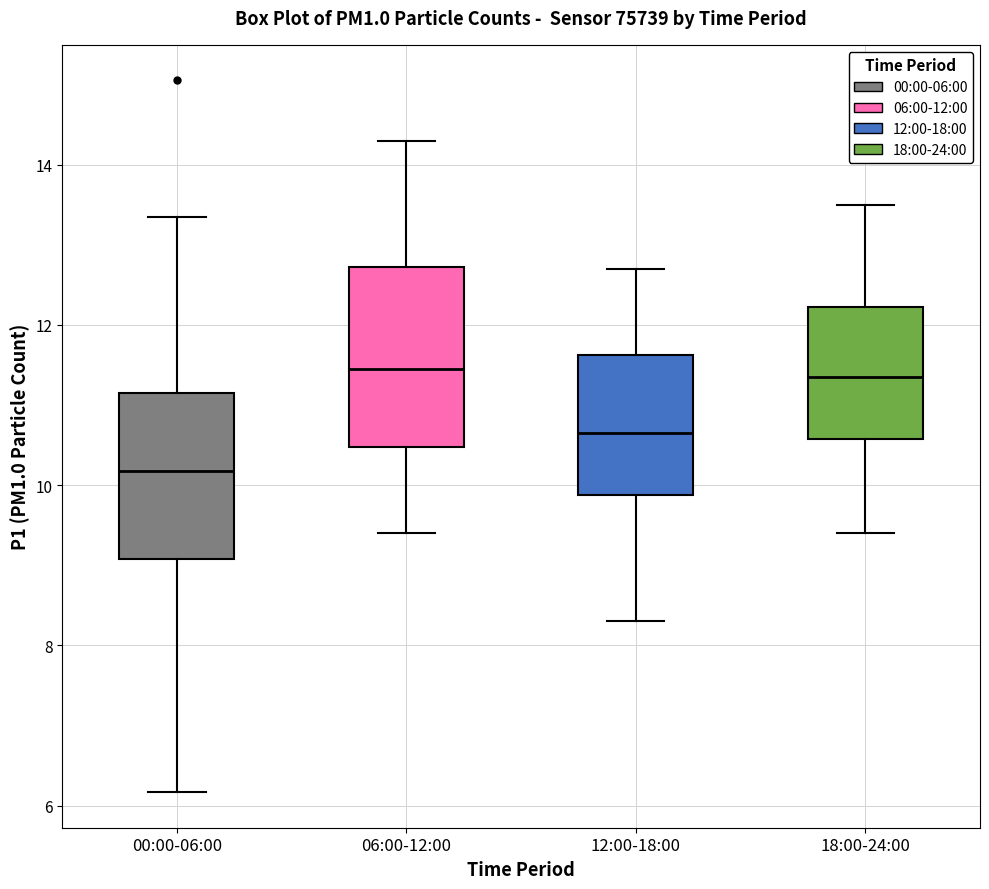

Reading left to right, read every box against the y-axis: the position of its median line, the range the box covers, and the ends of its whiskers. The values are not printed on the chart, so give them approximately, as read against the axis.

00:00-06:00: median 10.2, box 9.0 to 11.2, whiskers 6.2 to 13.4
06:00-12:00: median 11.4, box 10.4 to 12.8, whiskers 9.4 to 14.4
12:00-18:00: median 10.6, box 9.8 to 11.6, whiskers 8.4 to 12.8
18:00-24:00: median 11.4, box 10.6 to 12.2, whiskers 9.4 to 13.6